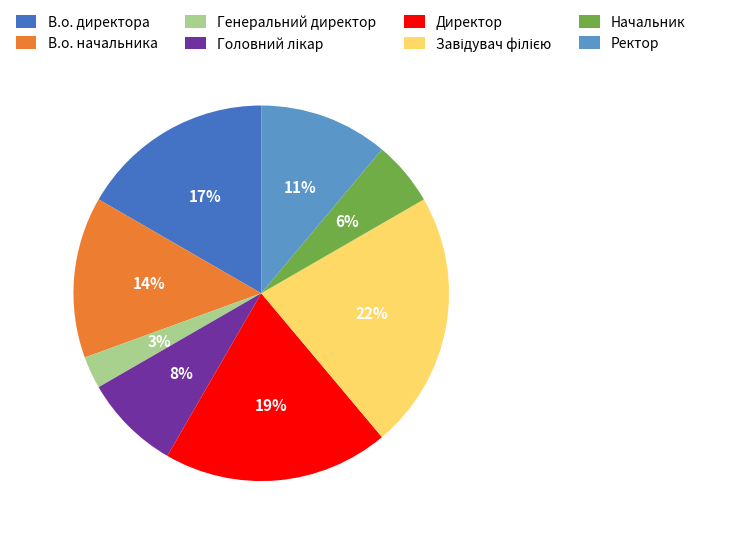

Count the number of slices in the pie.

8